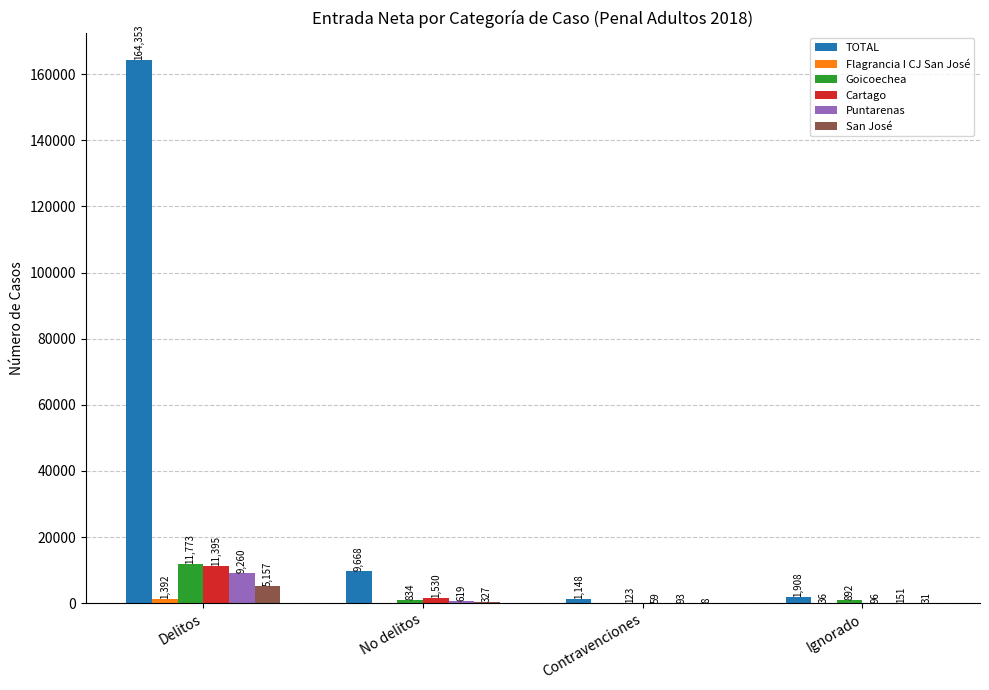

Which series has the widest spread of values?

TOTAL